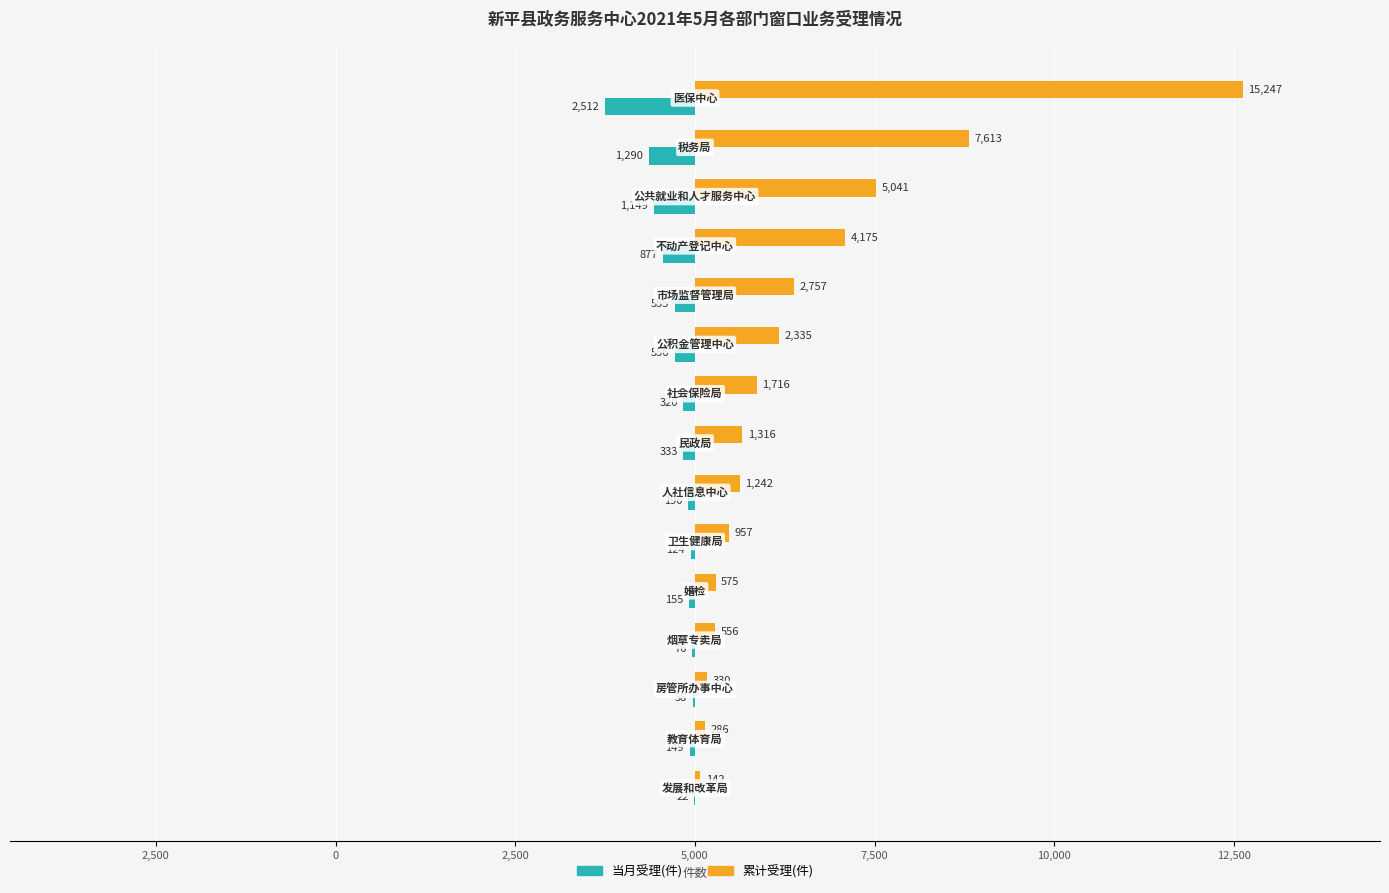

How many data points in 当月受理(件) are less than -320?

7